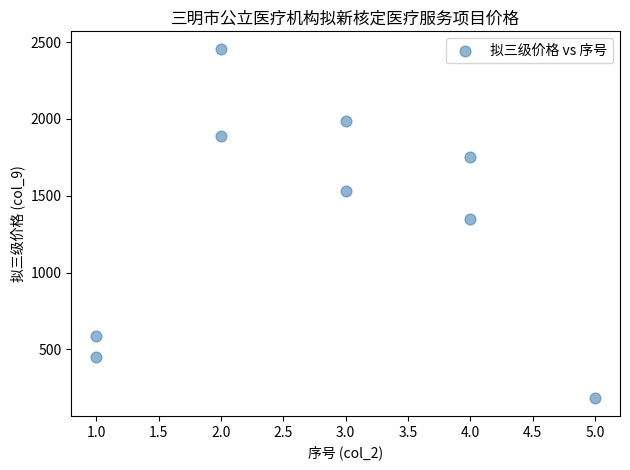

What is the range of Y values (max minus min)?

2277